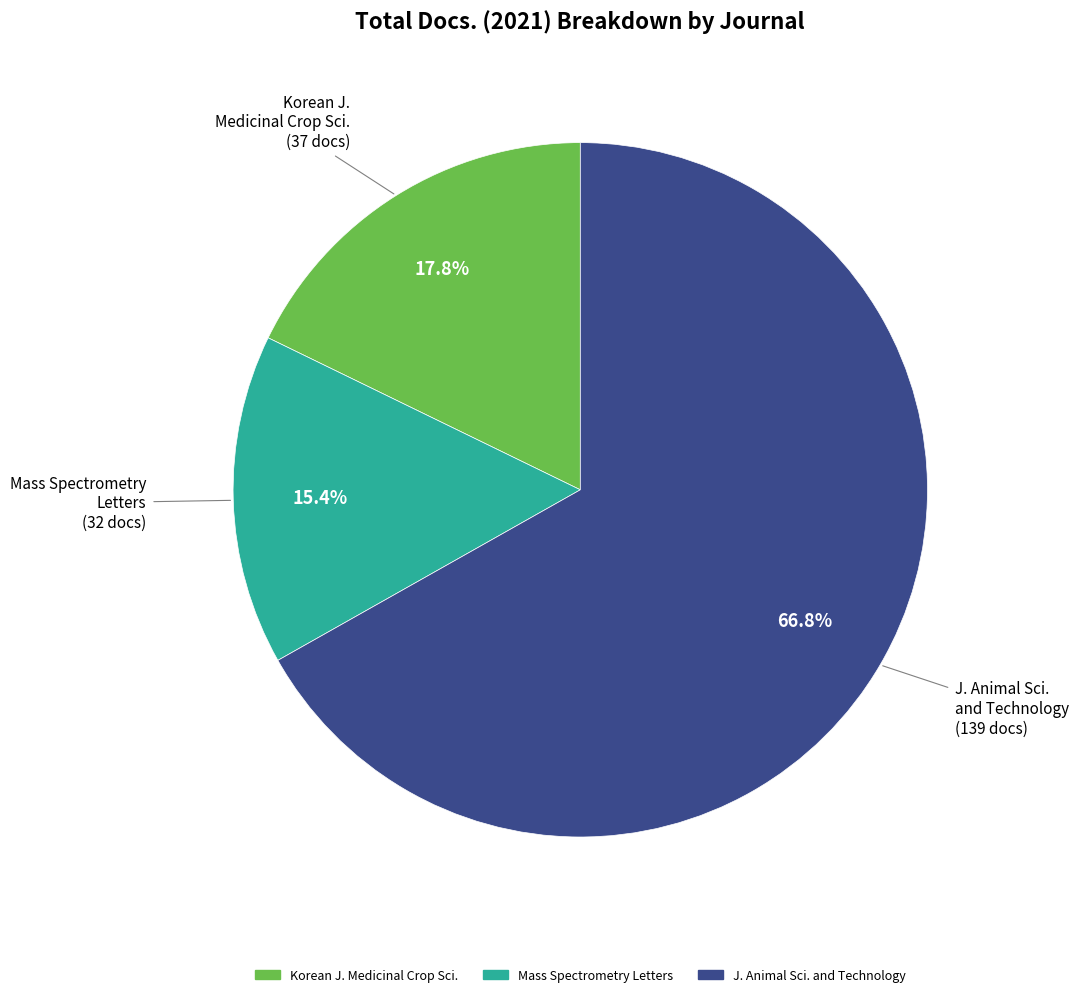

What is the largest slice in the pie chart?

J. Animal Sci. and Technology